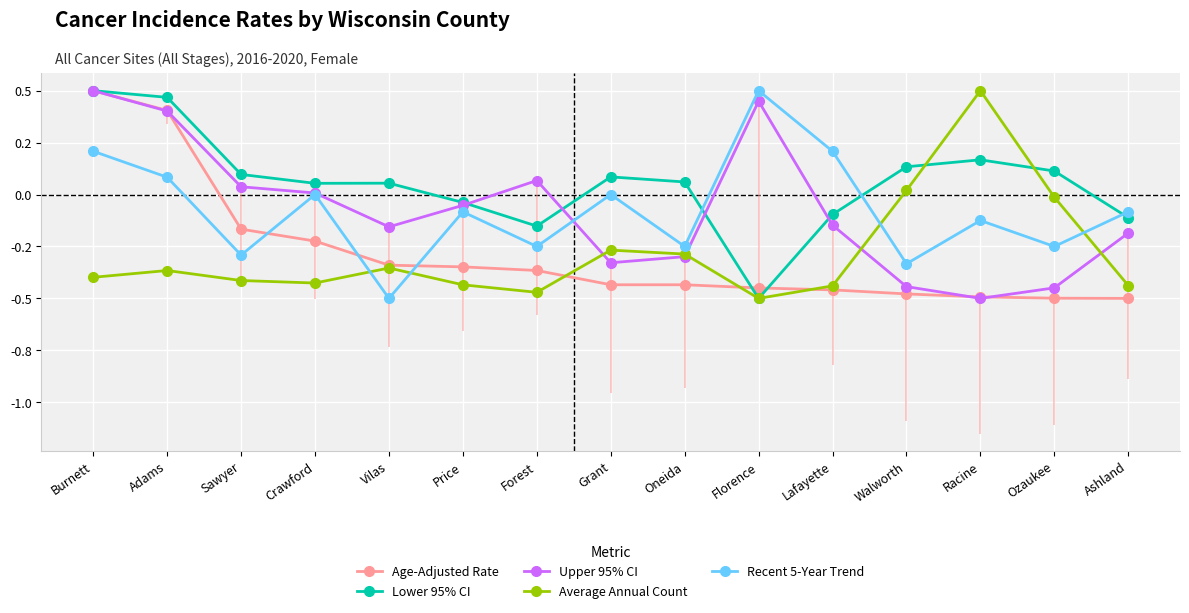

The value of Average Annual Count at Walworth is 0.0. True or false?

False